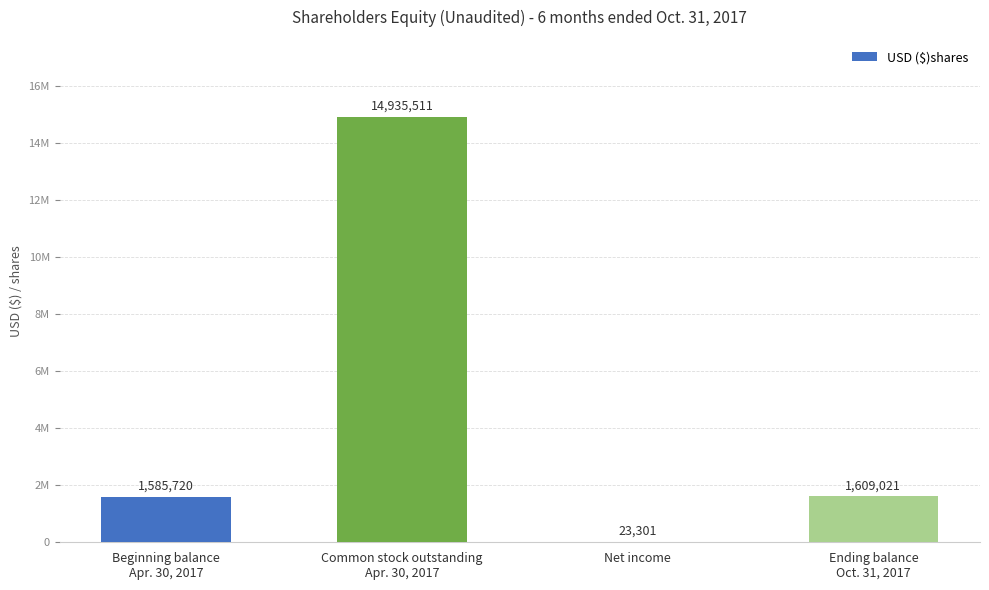

How many bars are there in total?

4